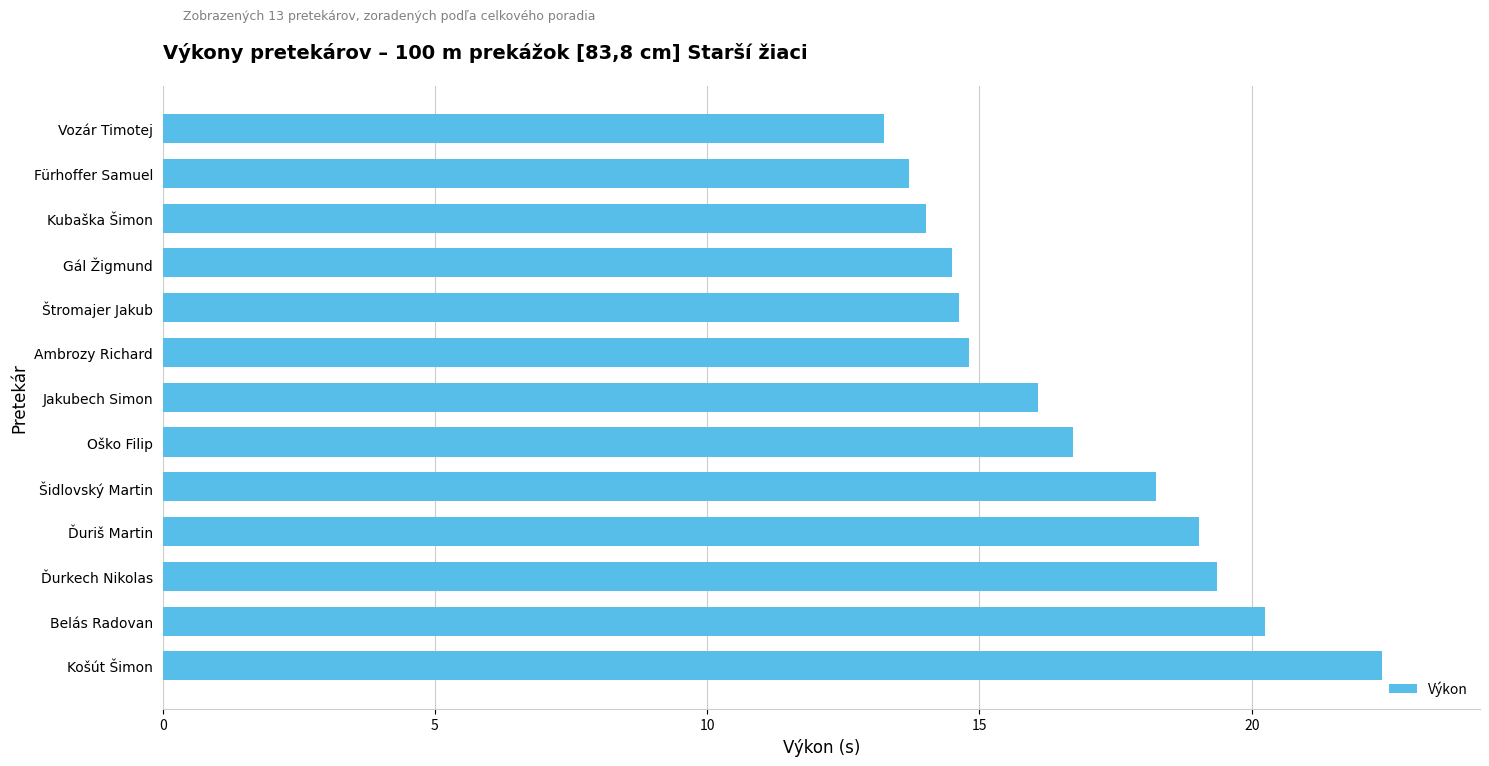

What is the minimum value shown in the chart?

13.2